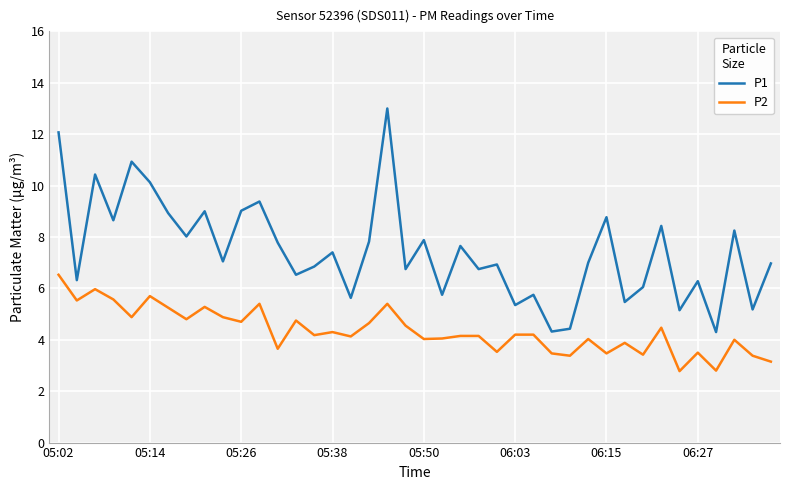

Which series has the largest range (max minus min)?

P1